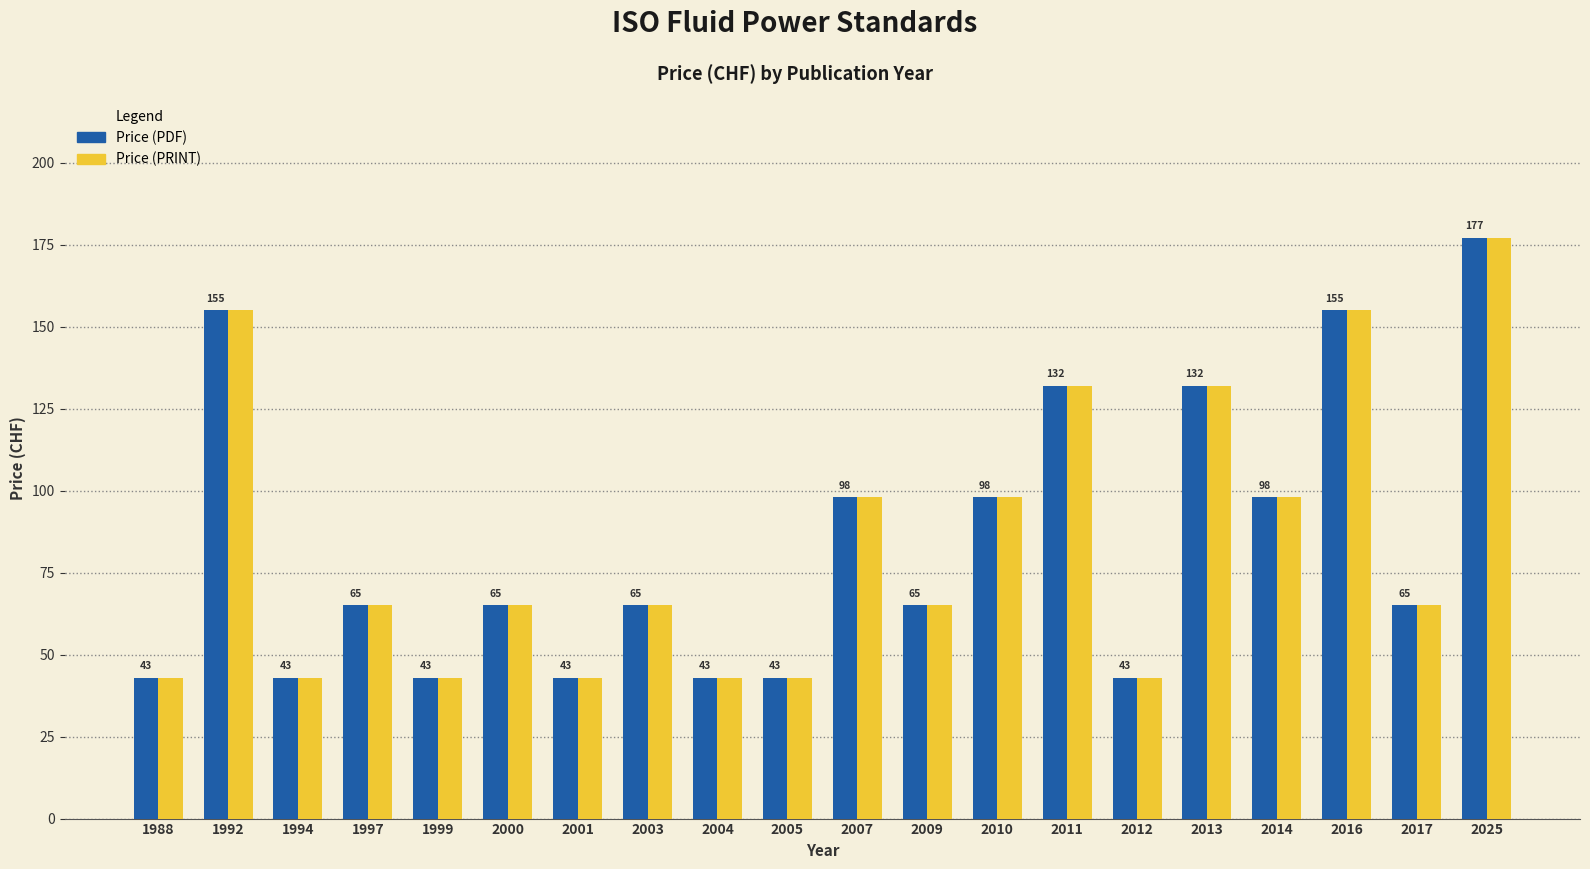

What is the minimum value shown in the chart?

43